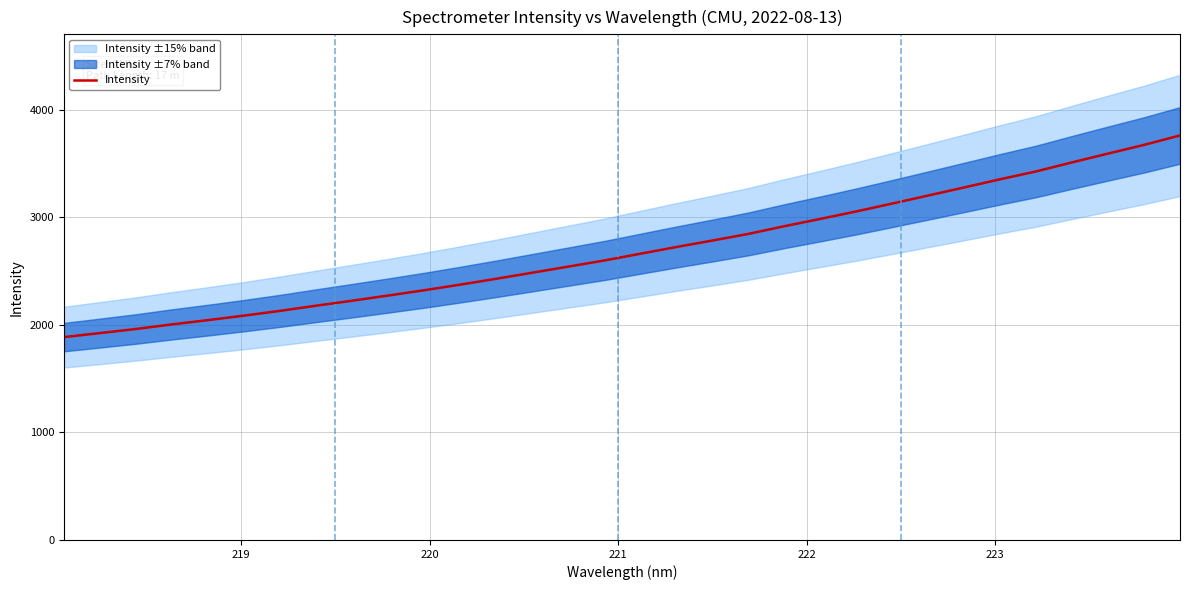

Reading right to left, list all the values displayed in this chart.

3761.9	3674.1	3593.4	3511.6	3427.5	3354.6	3278.5	3203.2	3128.7	3055.3	2985.7	2917.9	2846.2	2784.5	2724.4	2661.9	2599.1	2542.2	2485.6	2429.2	2374.6	2322.3	2273.2	2225.2	2178.6	2130.8	2086.4	2044.6	2004.9	1962.2	1923.9	1886.5